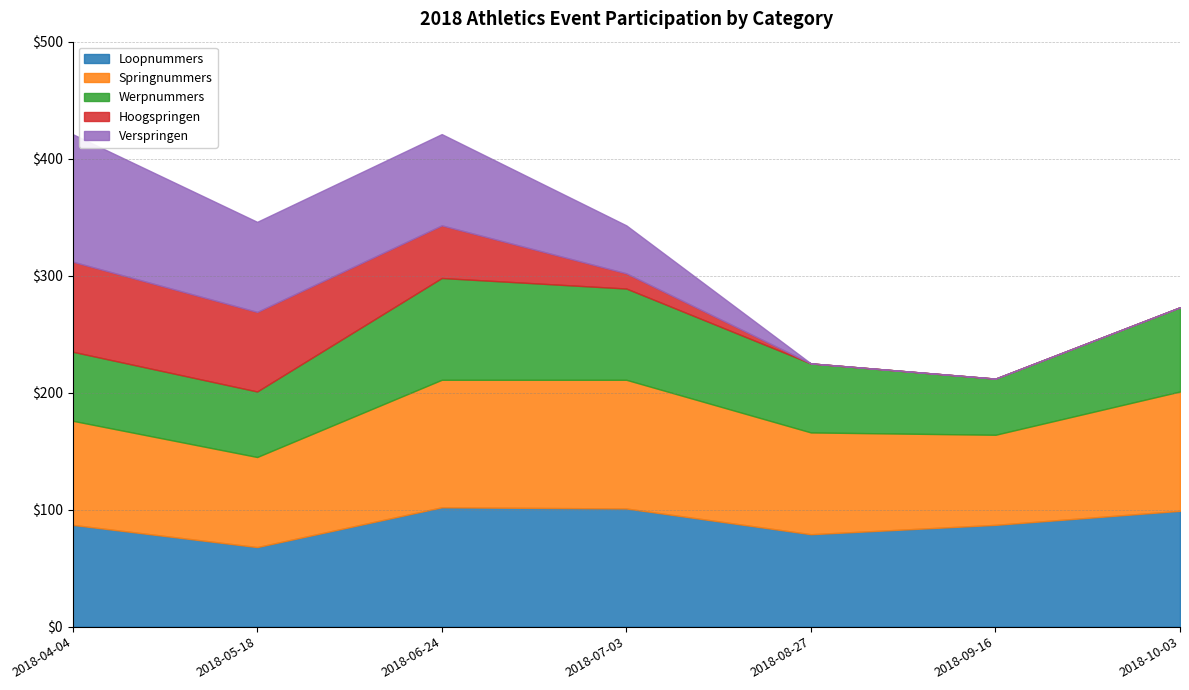

What is the difference between the Hoogspringen values at 2018-07-03 and 2018-04-04?

64